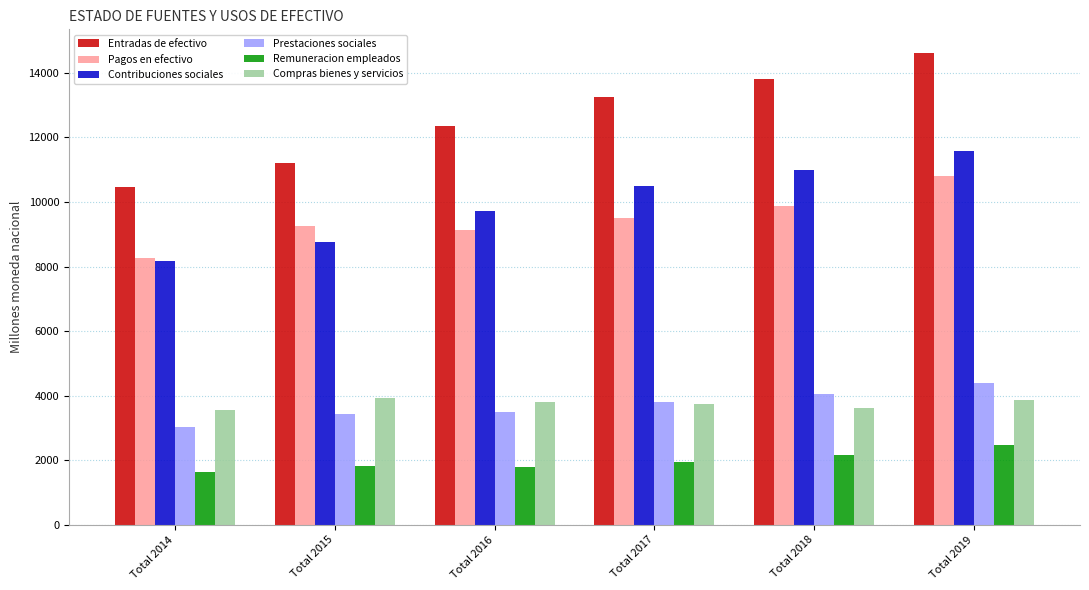

What is the difference between the Entradas de efectivo values at Total 2015 and Total 2018?

2631.4